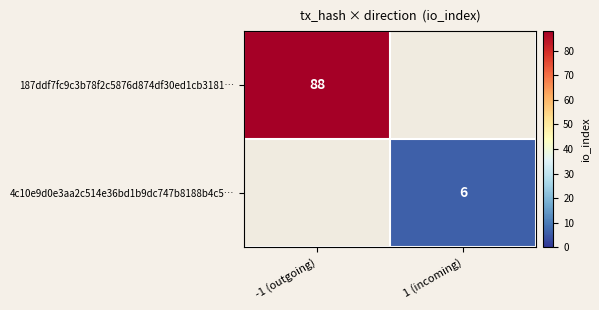

The 4c10e9d0e3aa2c514e36bd1b9dc747b8188b4c5… series shows 6 at 1 (incoming). True or false?

True